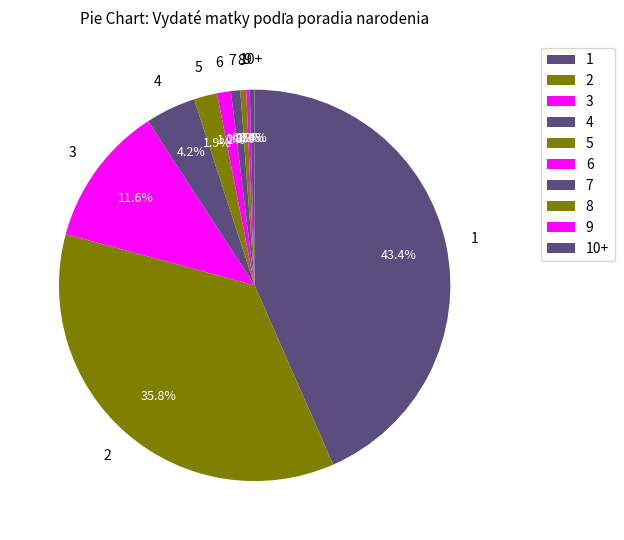

How many slices are in this pie chart?

10